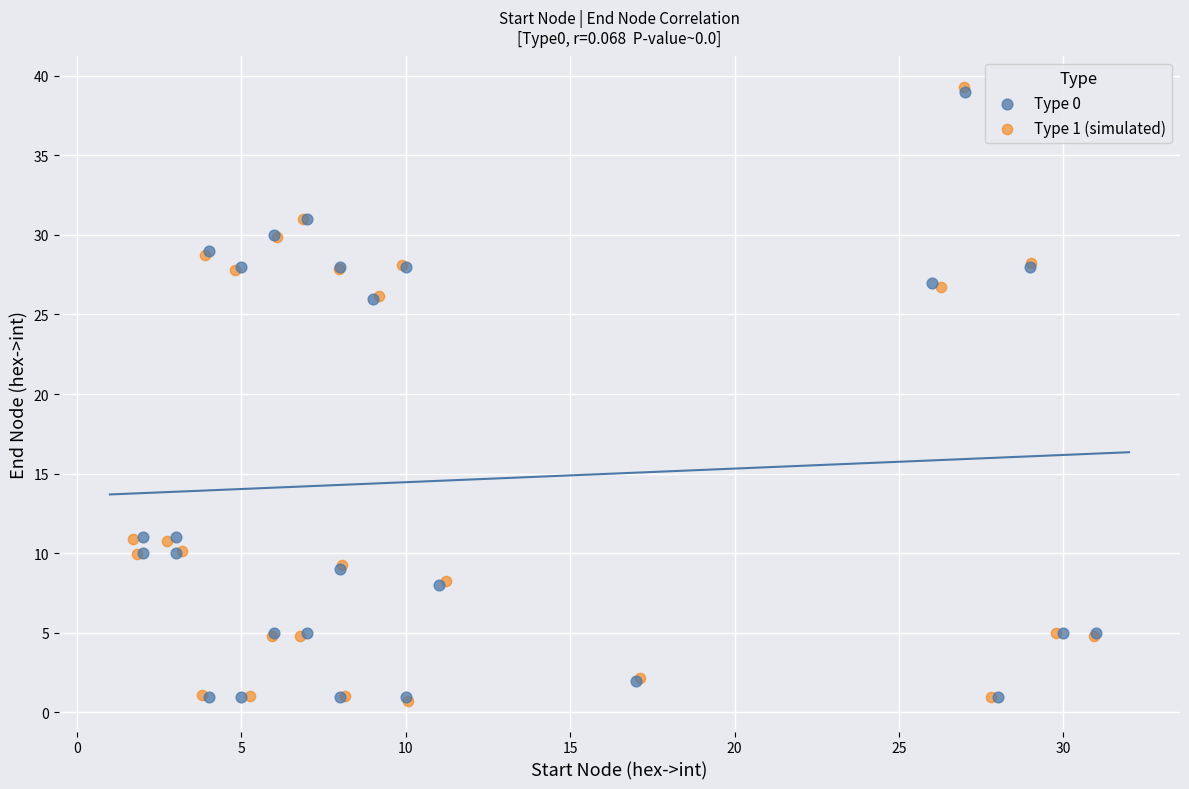

Which series has the widest spread of Y values?

Type 1 (simulated)